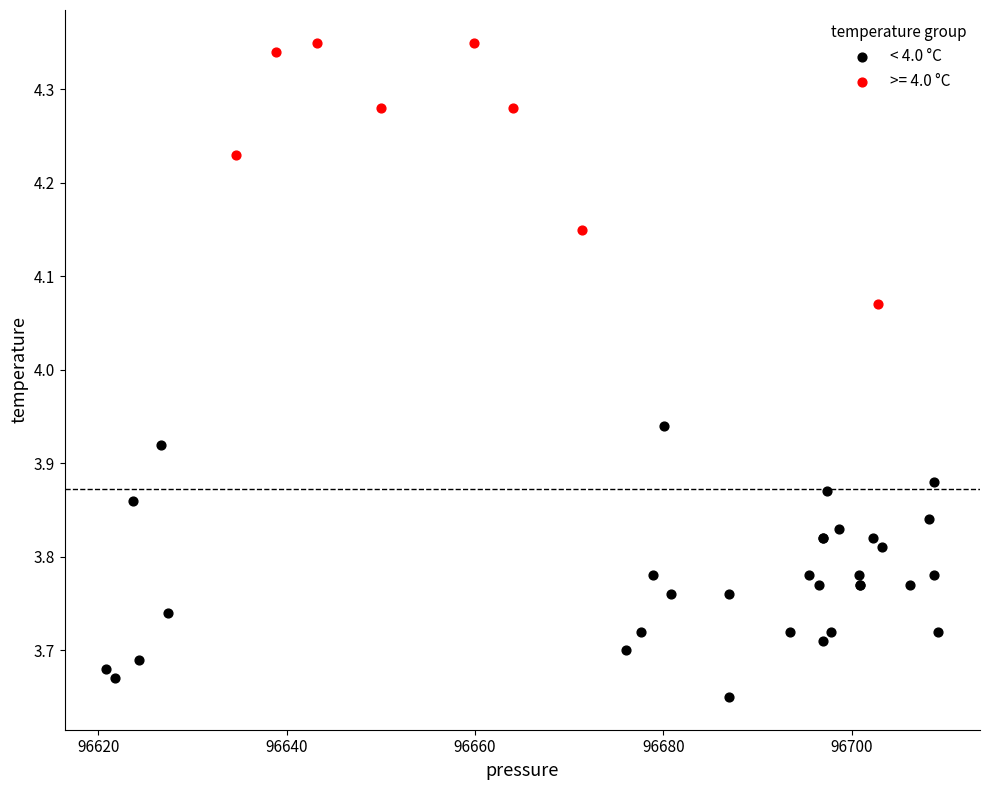

Which series contains the lowest Y value?

< 4.0 °C